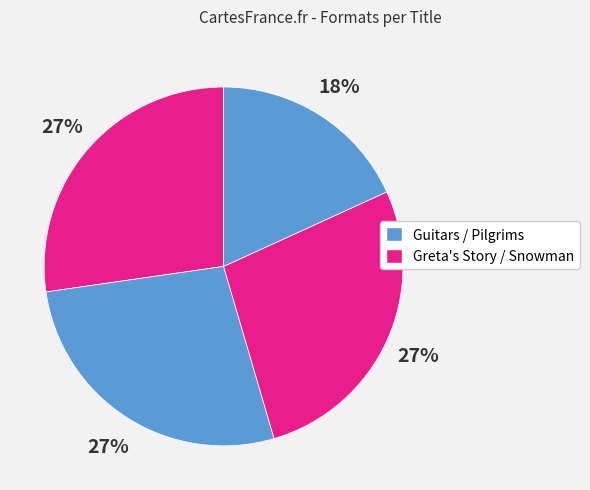

To the nearest percent, what is the average slice percentage?

25%